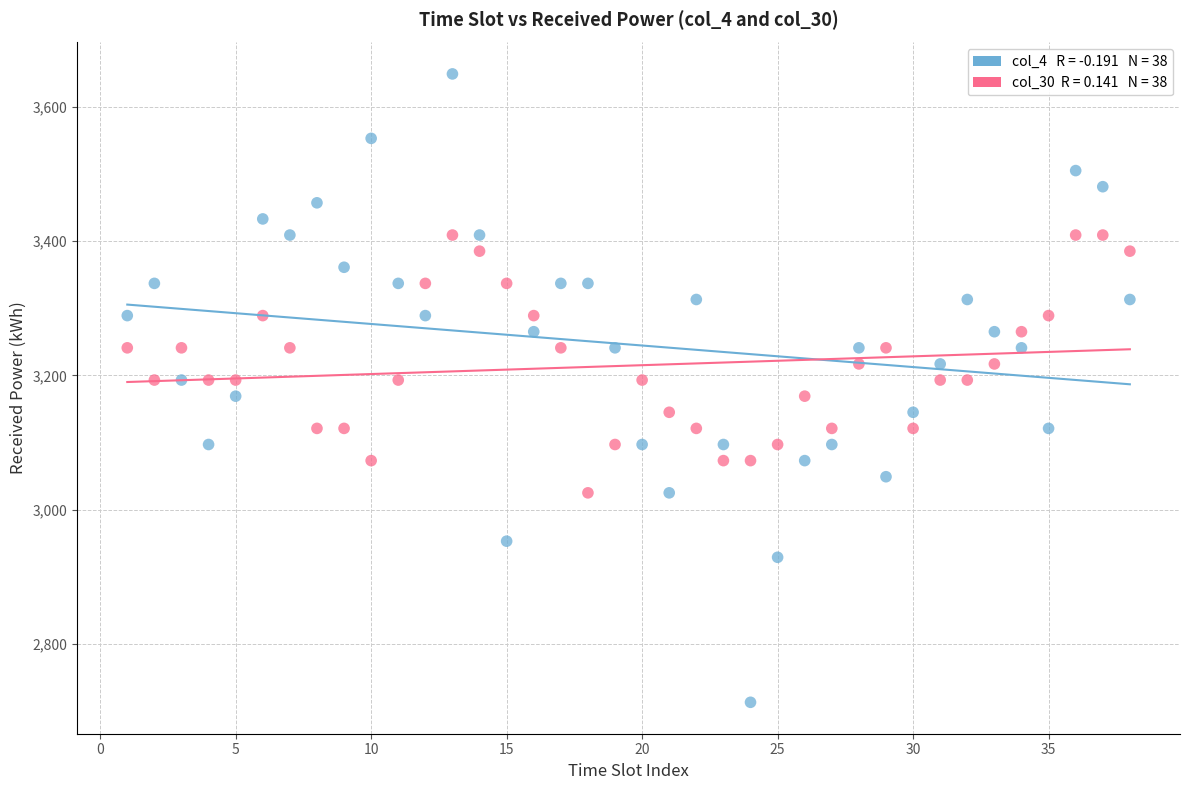

Across all data points, what is the range of X values (max minus min)?

37